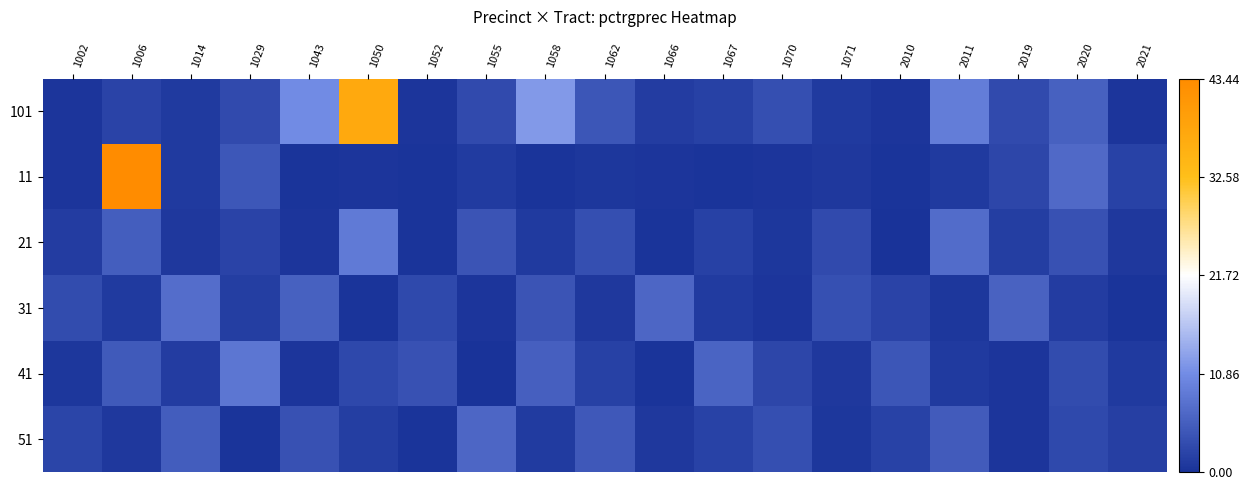

Between 1052 and 1014, which is larger?

1014